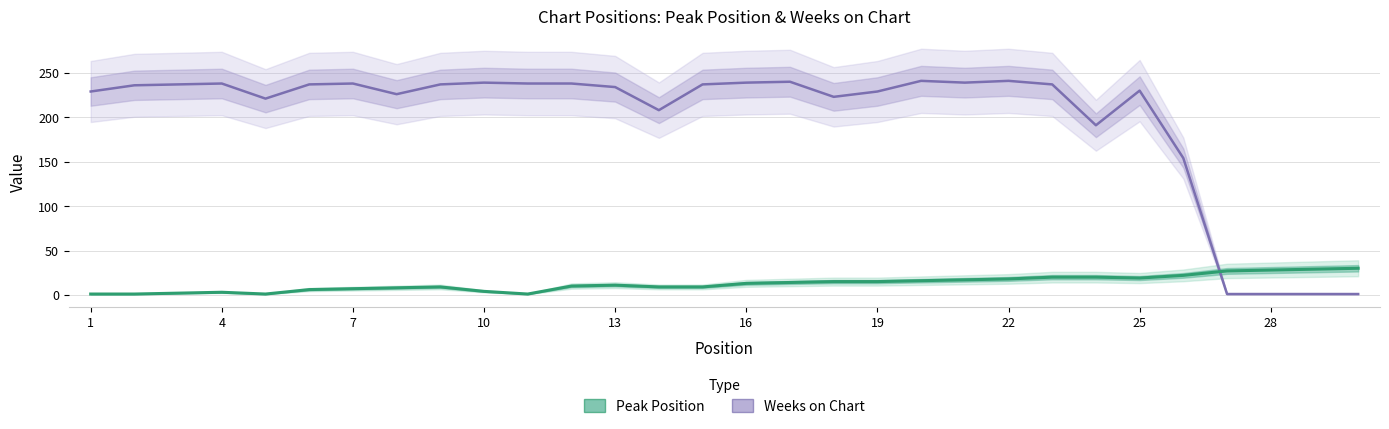

How many times do Peak Position and Weeks on Chart cross each other?

1